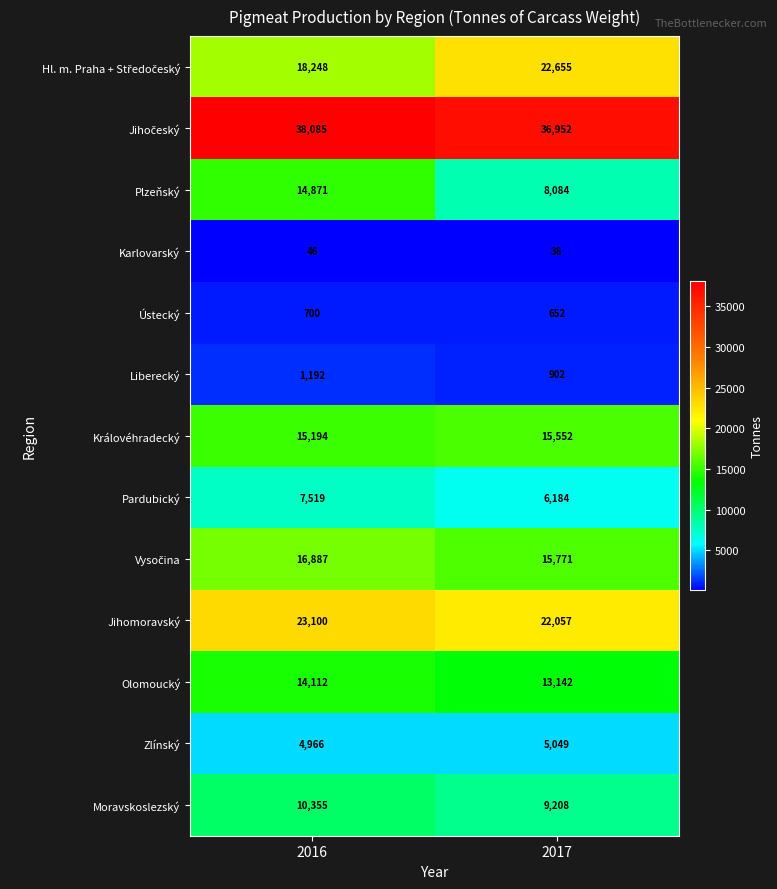

True or false: Moravskoslezský has a value of 10355 at 2016.

True